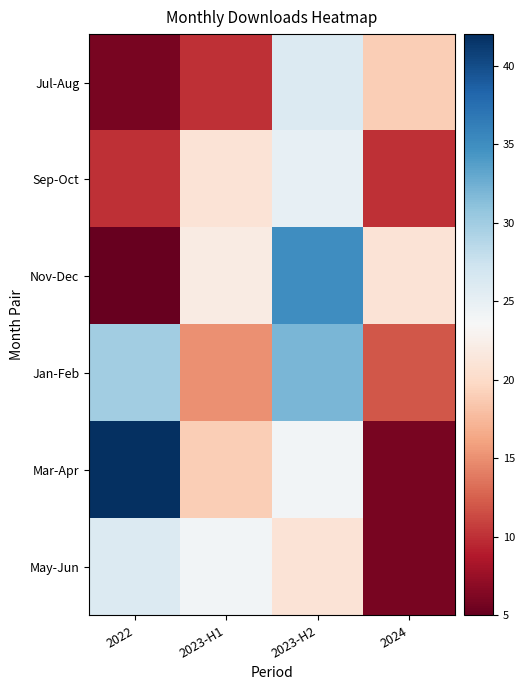

Which series has the widest spread of values?

Mar-Apr